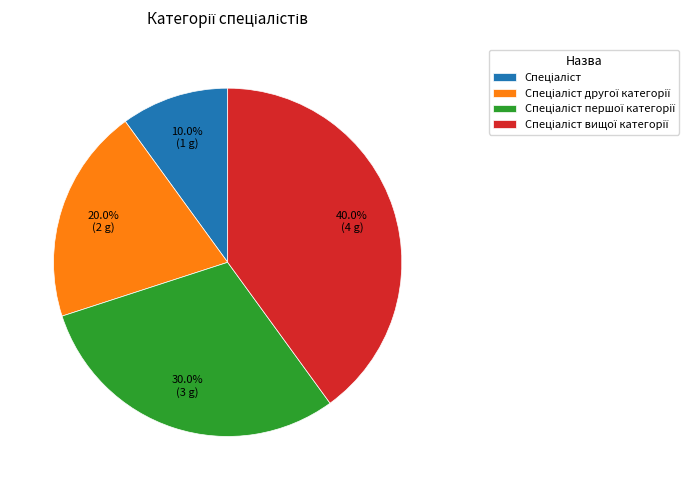

Is there a majority slice in this chart?

No